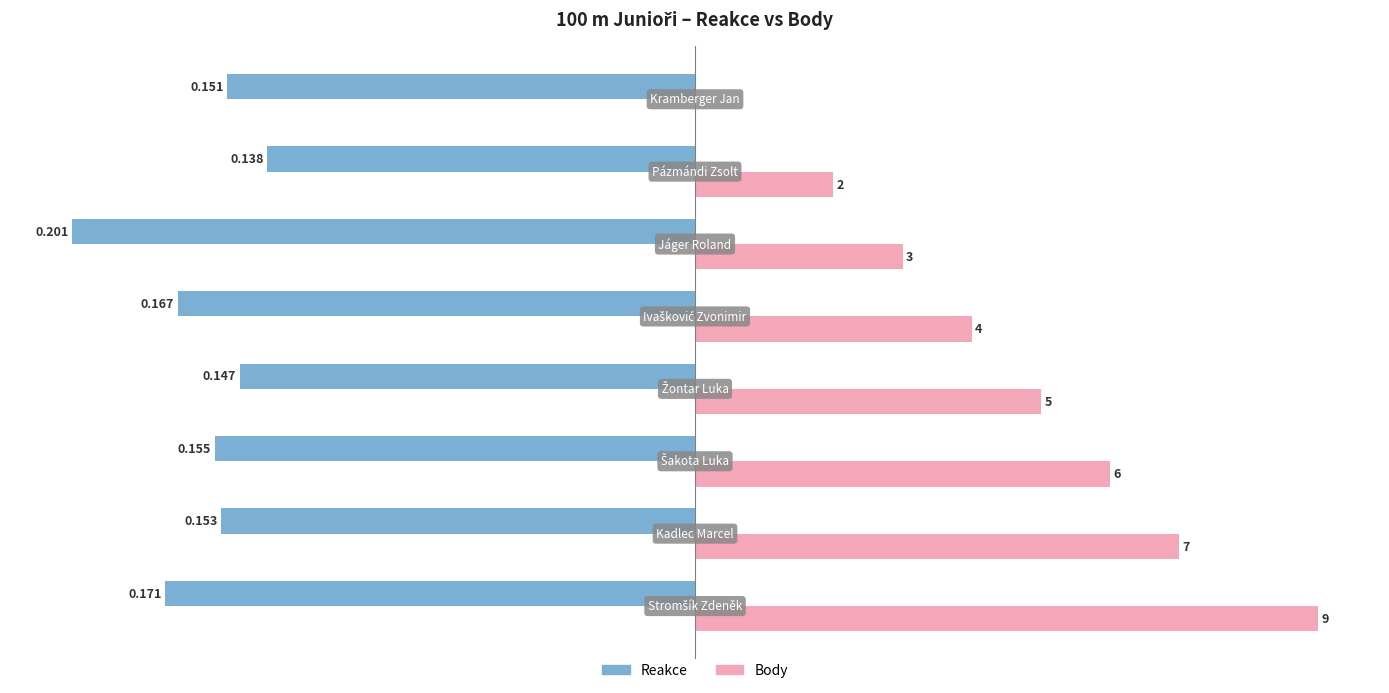

What are all the series names shown in the legend?

Reakce, Body